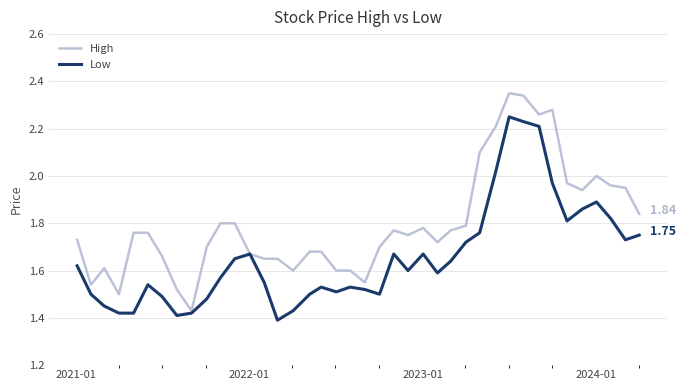

List the series in order of their peak value, highest first.

High, Low